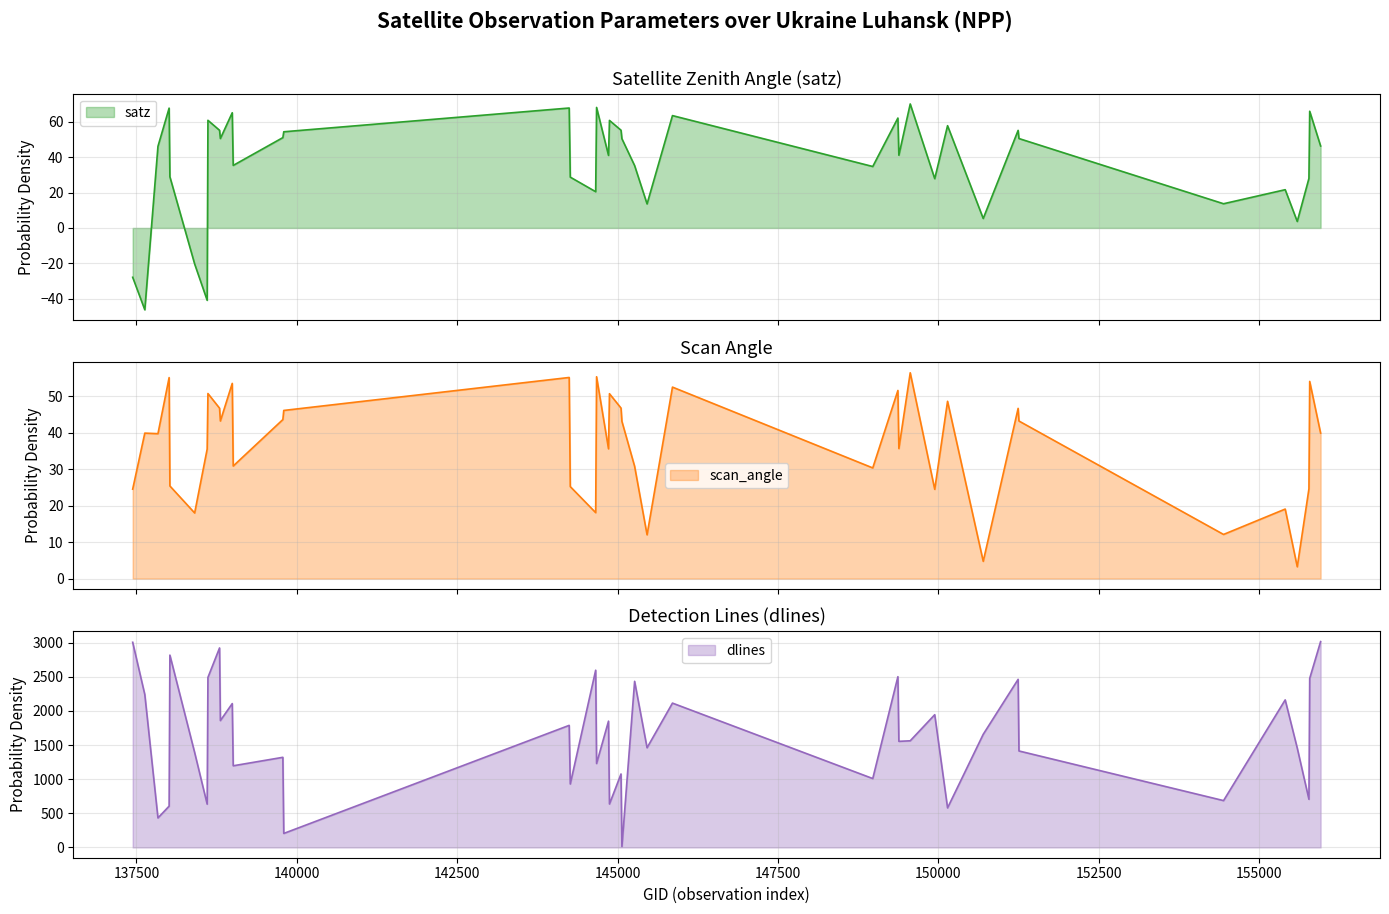

Rank the series at 148978 from highest to lowest value.

dlines, satz, scan_angle